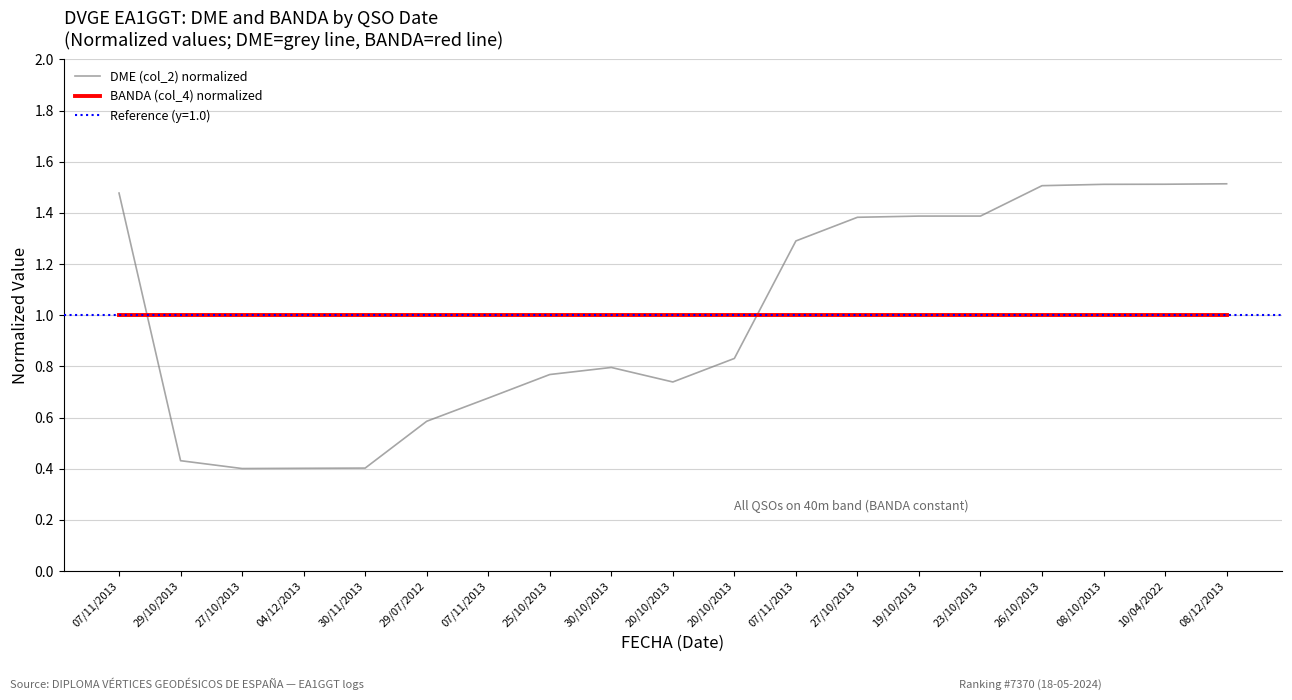

Between which two adjacent categories do DME (col_2) normalized and BANDA (col_4) normalized first intersect?

07/11/2013 and 29/10/2013